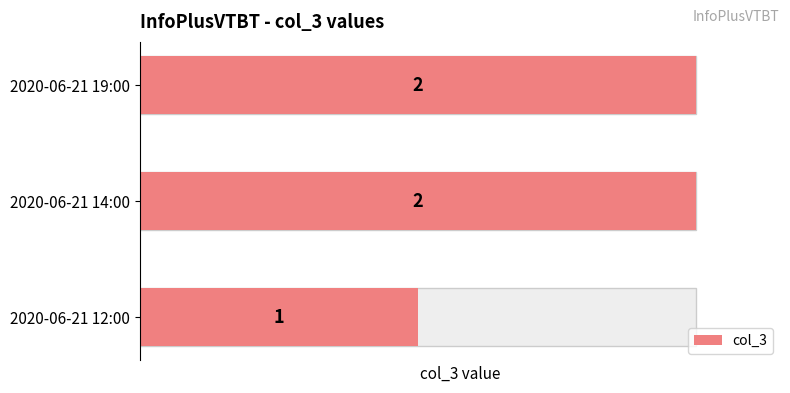

What is the sum of all values?

5